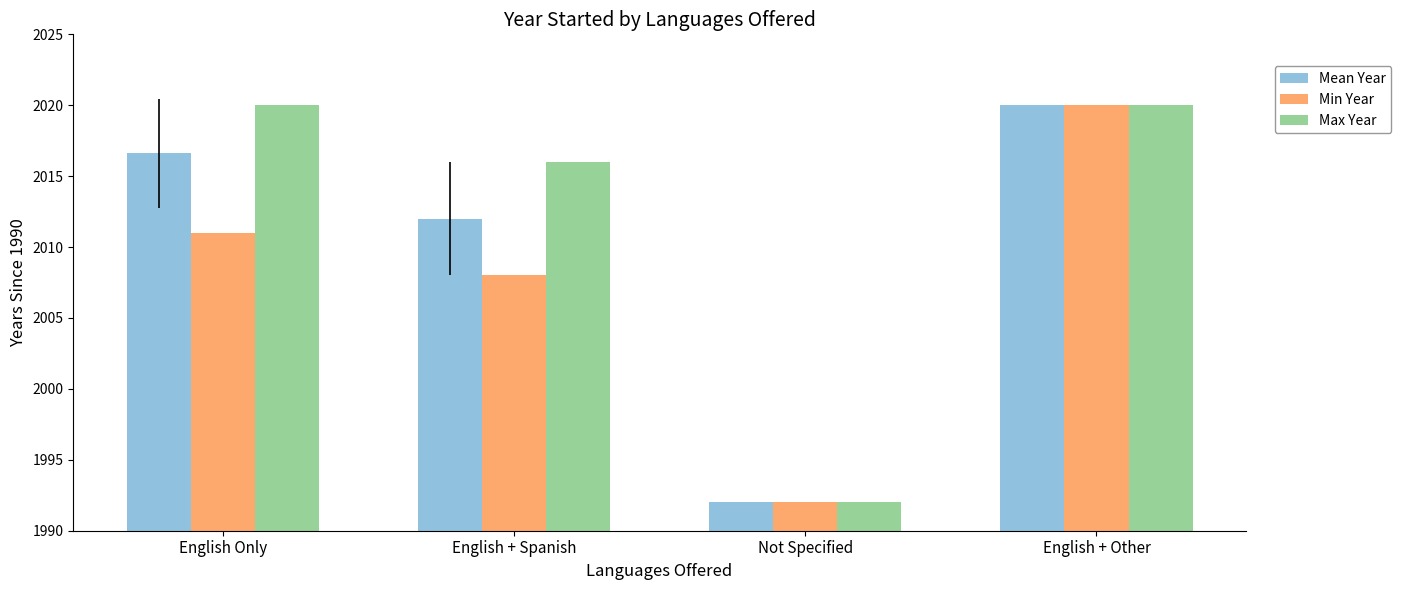

Which series changed the most between English + Spanish and Not Specified?

Max Year